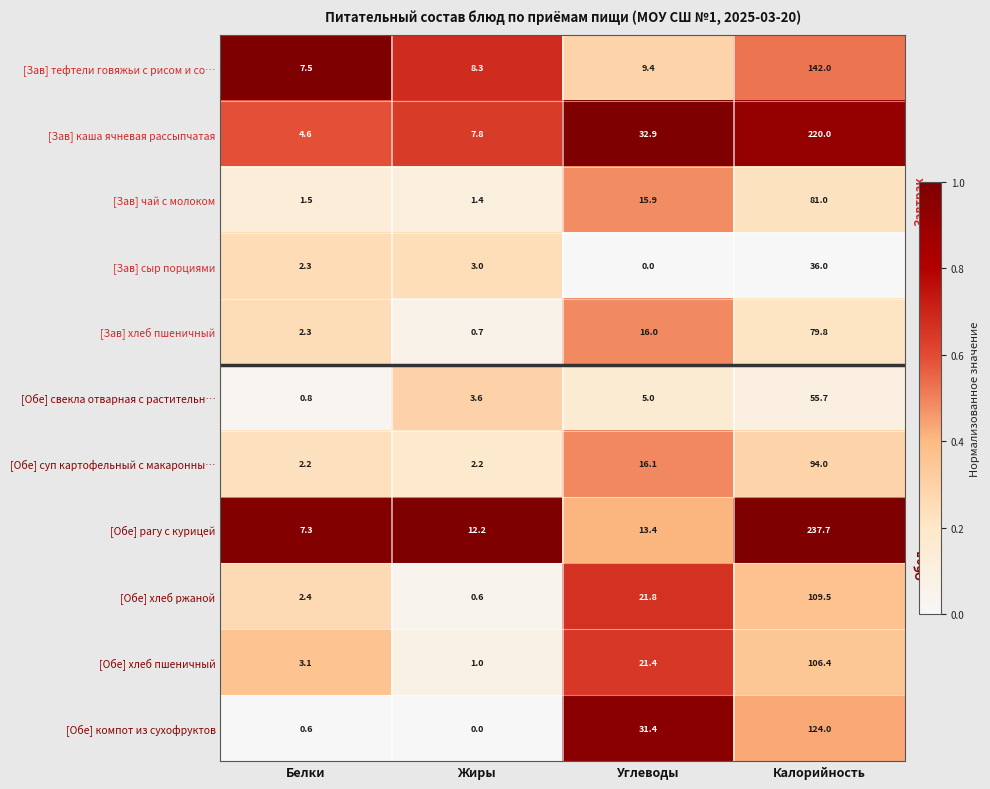

At which label is [Зав] чай с молоком closest to 41?

Углеводы